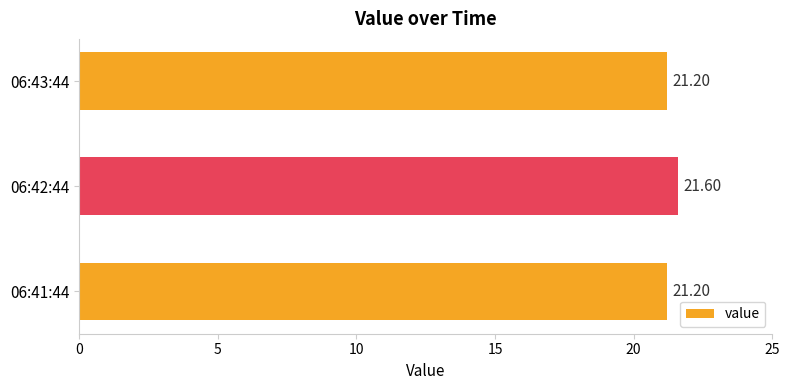

Does the chart contain any negative values?

No